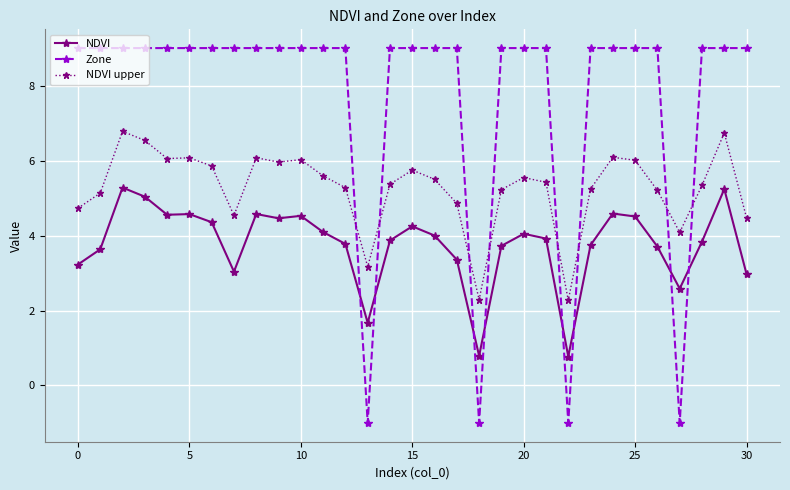

Rank the series by their maximum value, from lowest to highest.

NDVI, NDVI upper, Zone